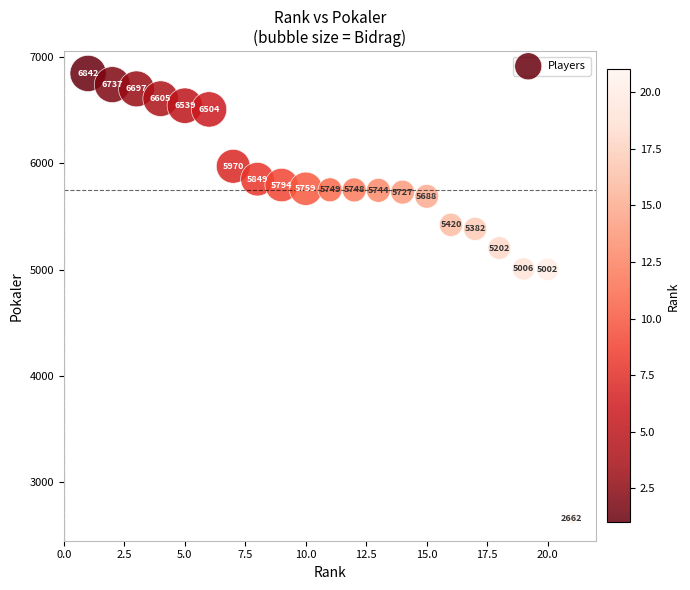

What is the range of X values (max minus min)?

20